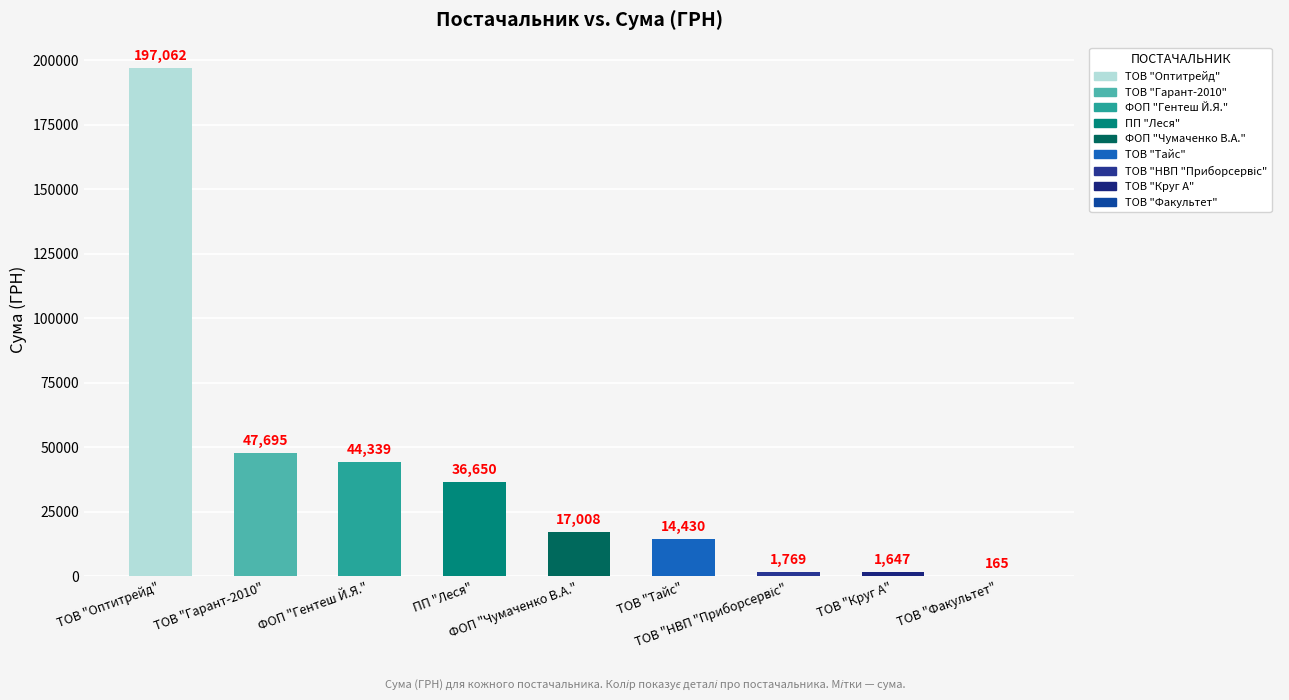

What is the greatest value displayed?

197062.3